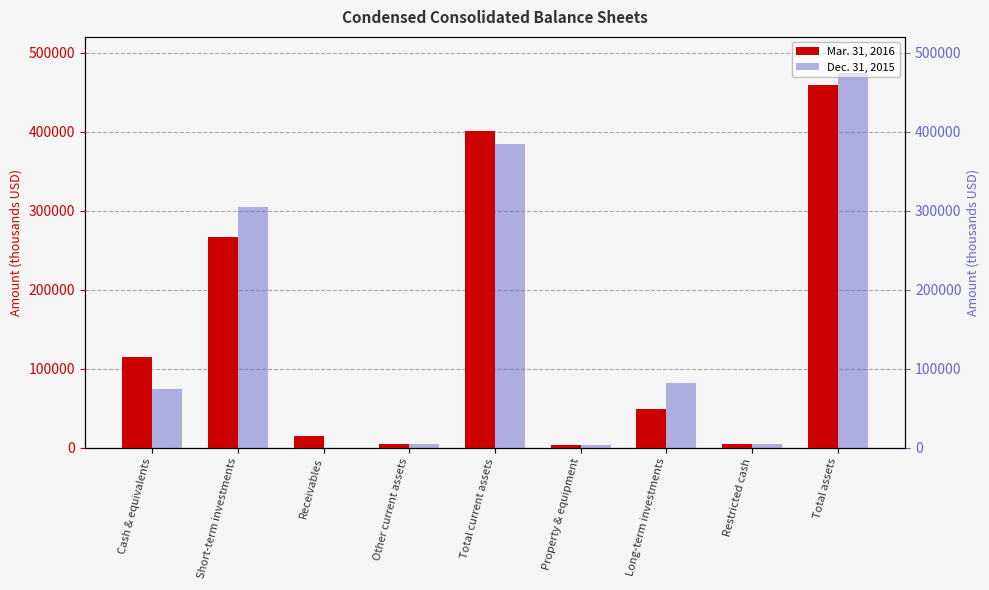

What is the label of the 1st bar from the right?

Total assets